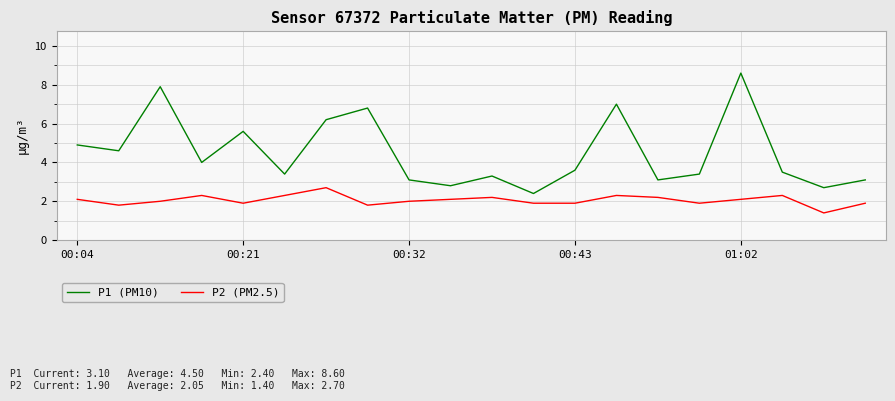

Reading left to right, transcribe all the data shown in this chart.

P1 (PM10): 4.9	4.6	7.9	4.0	5.6	3.4	6.2	6.8	3.1	2.8	3.3	2.4	3.6	7.0	3.1	3.4	8.6	3.5	2.7	3.1
P2 (PM2.5): 2.1	1.8	2.0	2.3	1.9	2.3	2.7	1.8	2.0	2.1	2.2	1.9	1.9	2.3	2.2	1.9	2.1	2.3	1.4	1.9